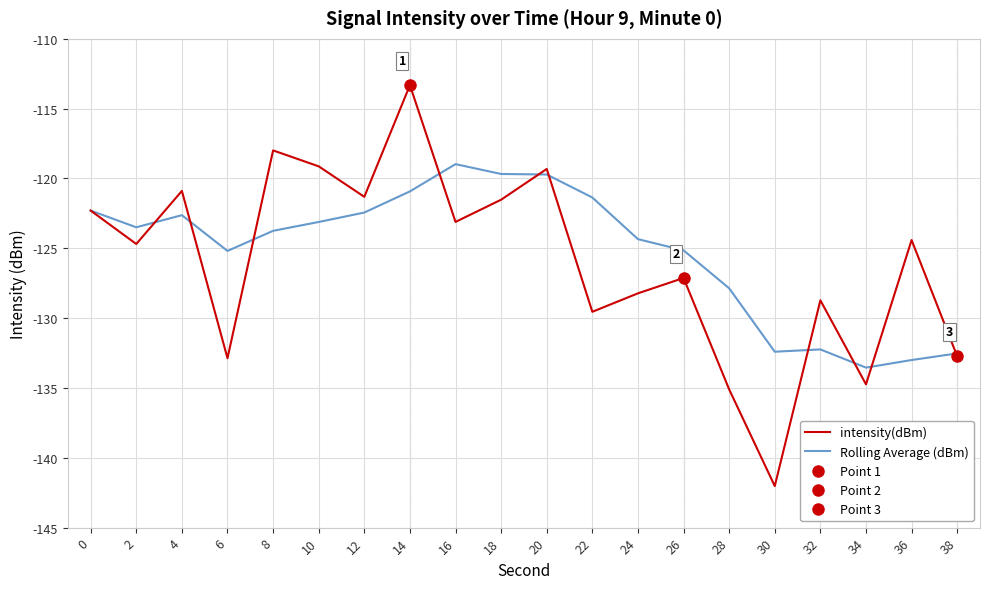

What is the sum of all intensity(dBm) values?

-2519.1